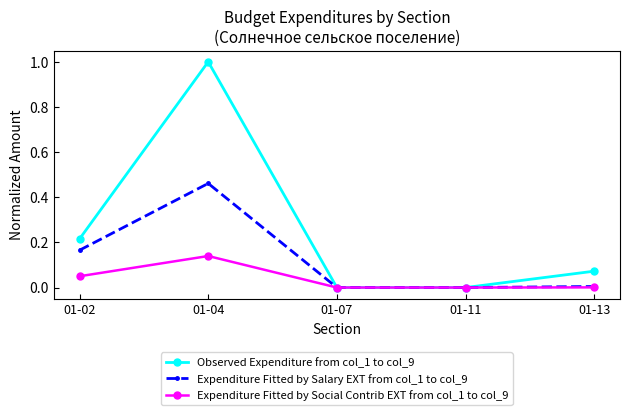

True or false: Observed Expenditure from col_1 to col_9 has a value of 0.3 at 01-07.

False